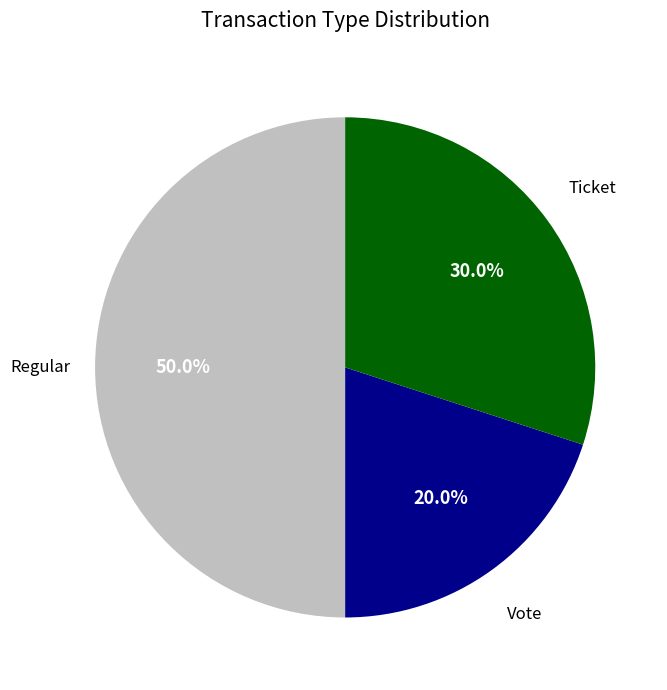

What is the largest slice in the pie chart?

Regular